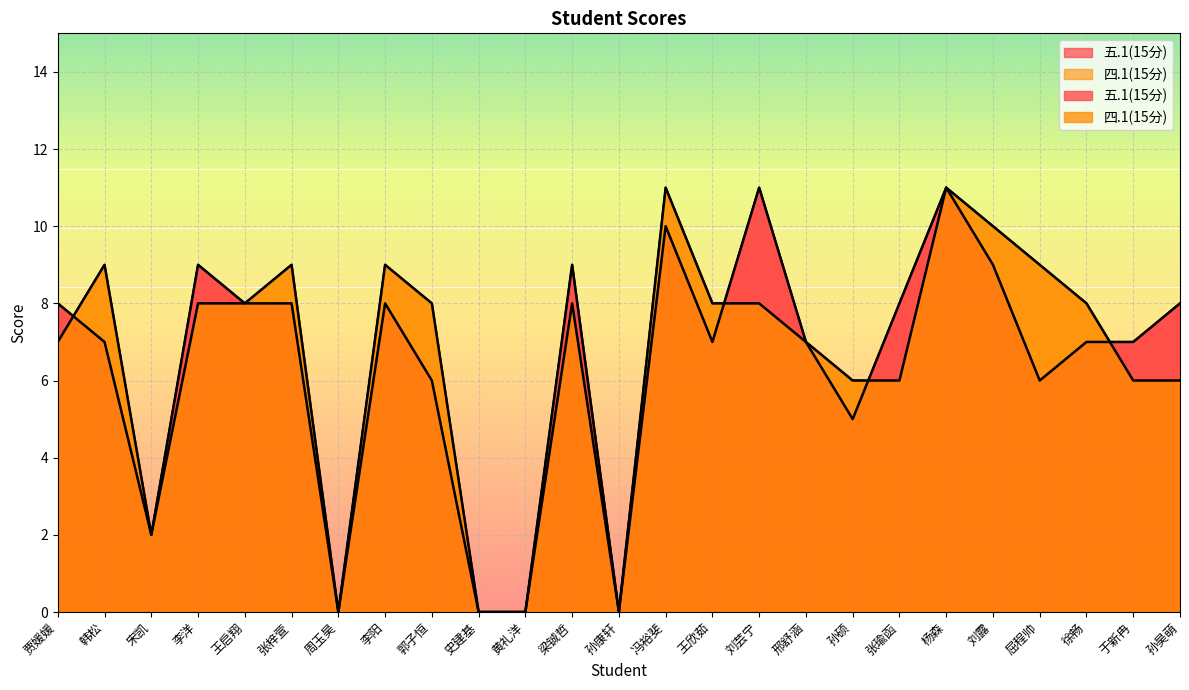

Does the chart have visible grid lines?

Yes